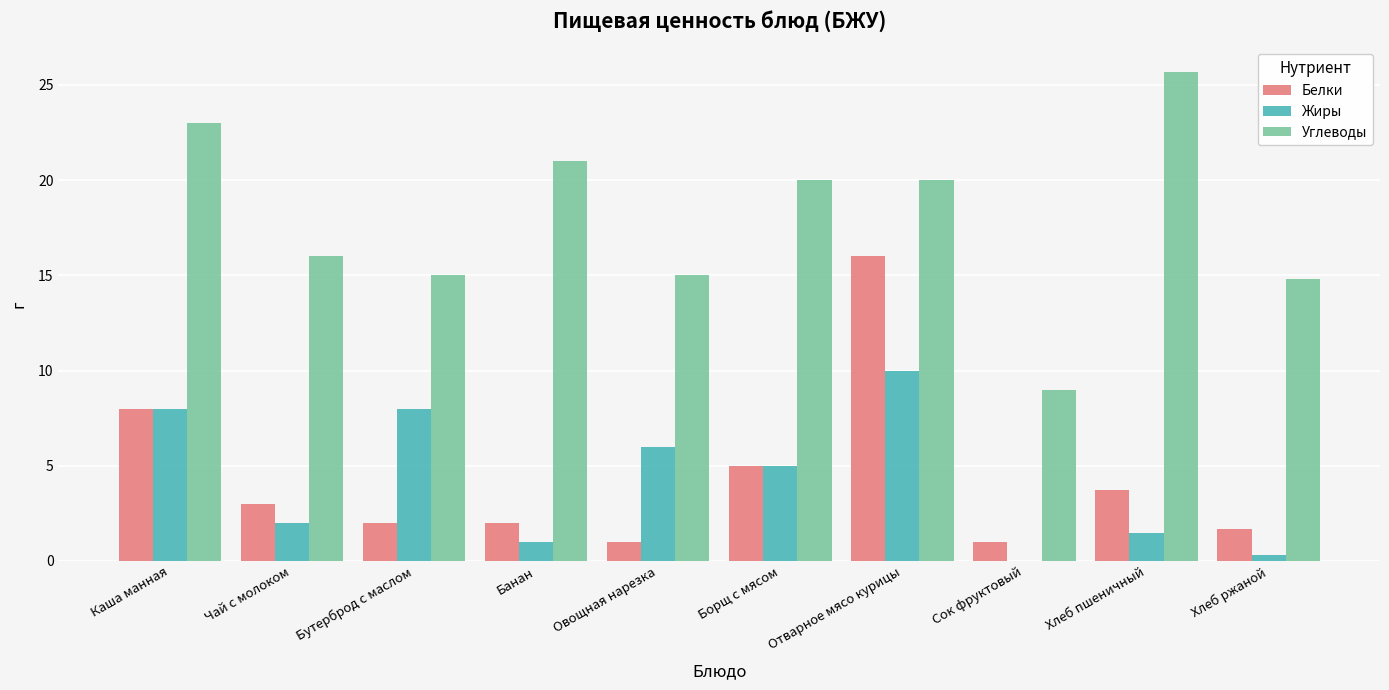

Which series changed the most between Чай с молоком and Банан?

Углеводы